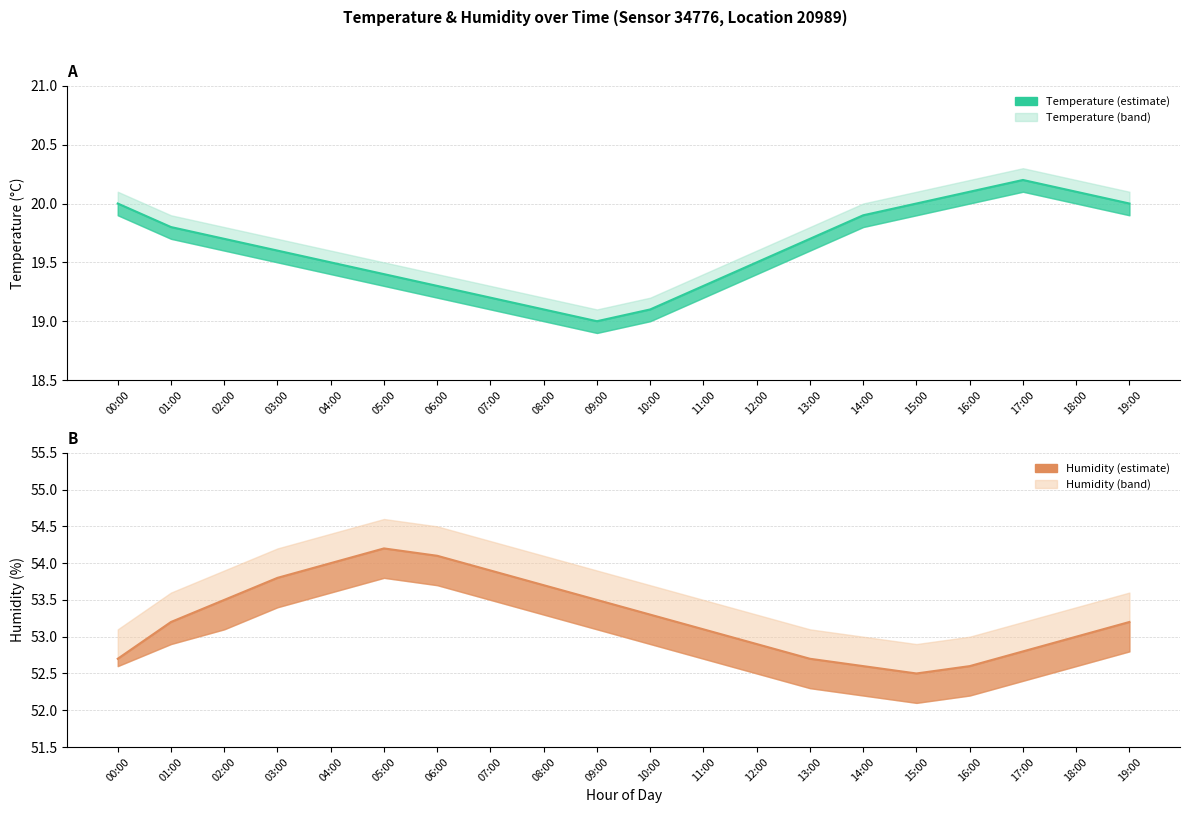

Where does the temperature_lower series first go above 19?

00:00